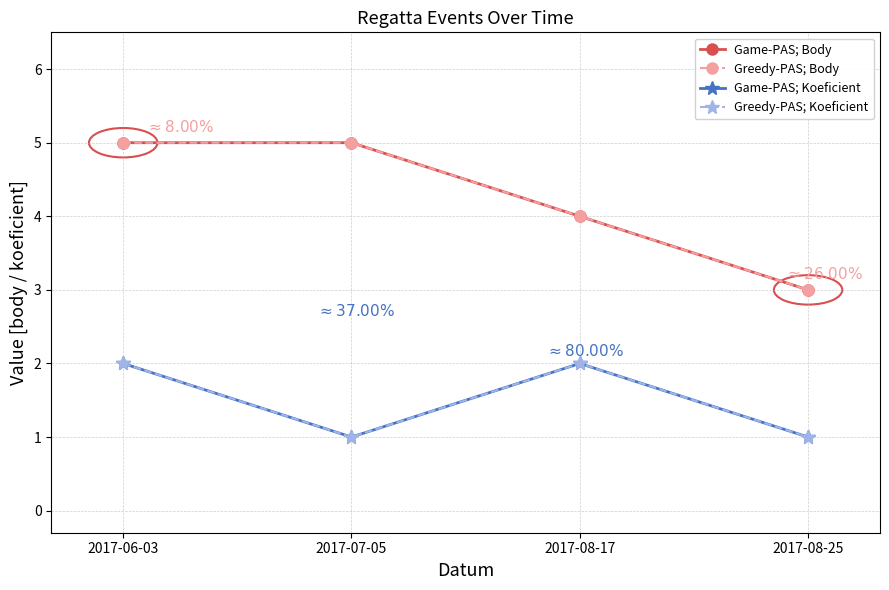

True or false: Greedy-PAS; Body and Game-PAS; Koeficient intersect in this chart.

False